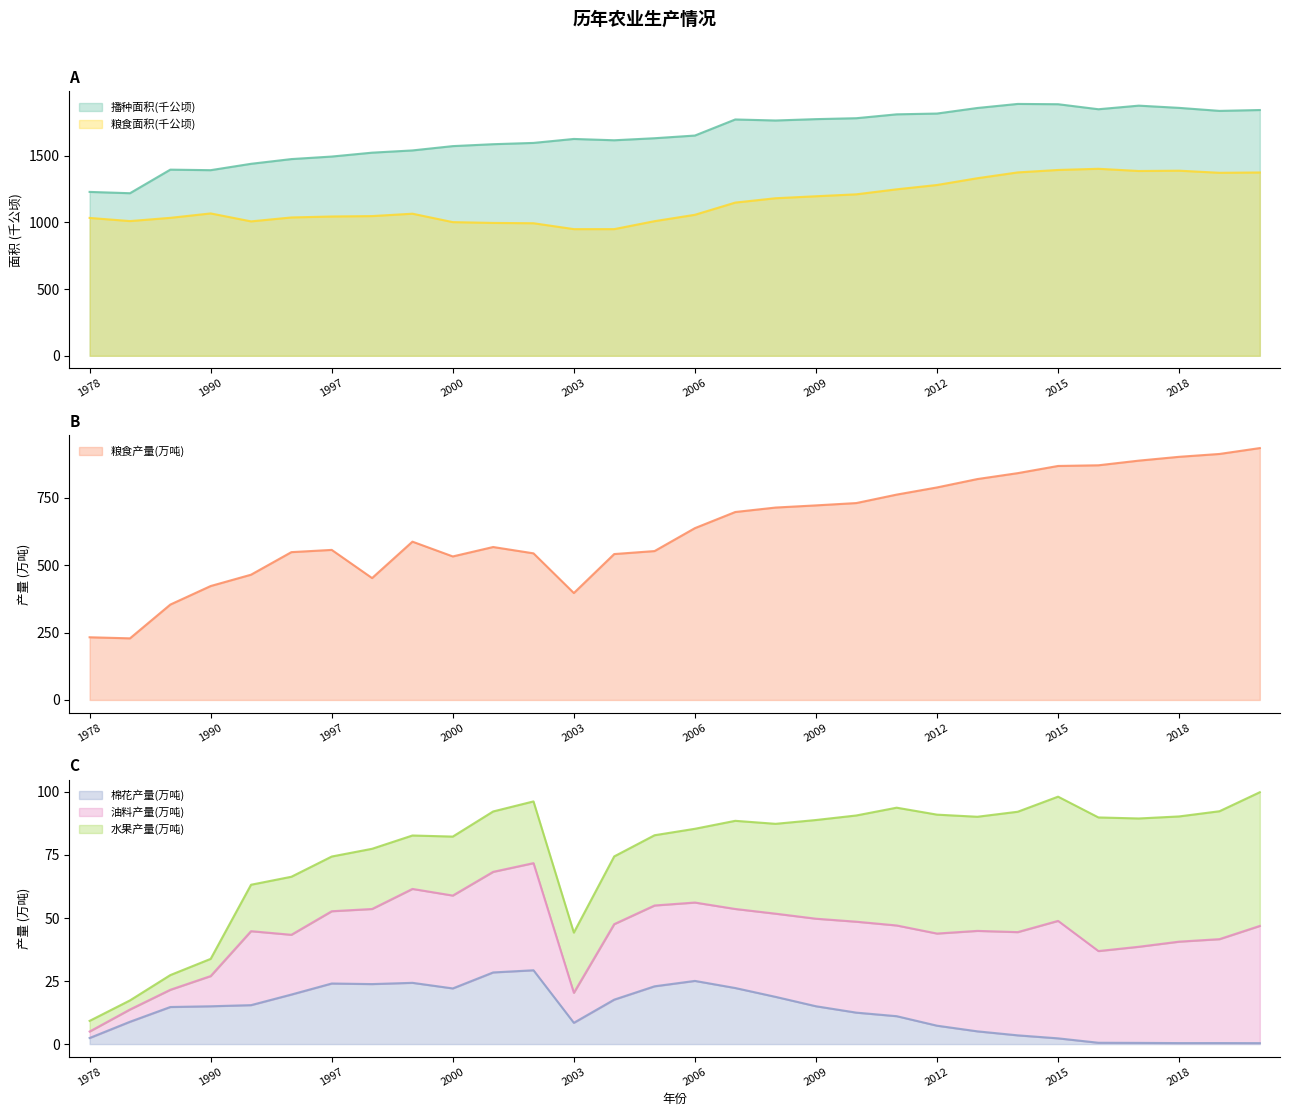

True or false: 粮食面积(千公顷) and 粮食产量(万吨) cross at least once.

False